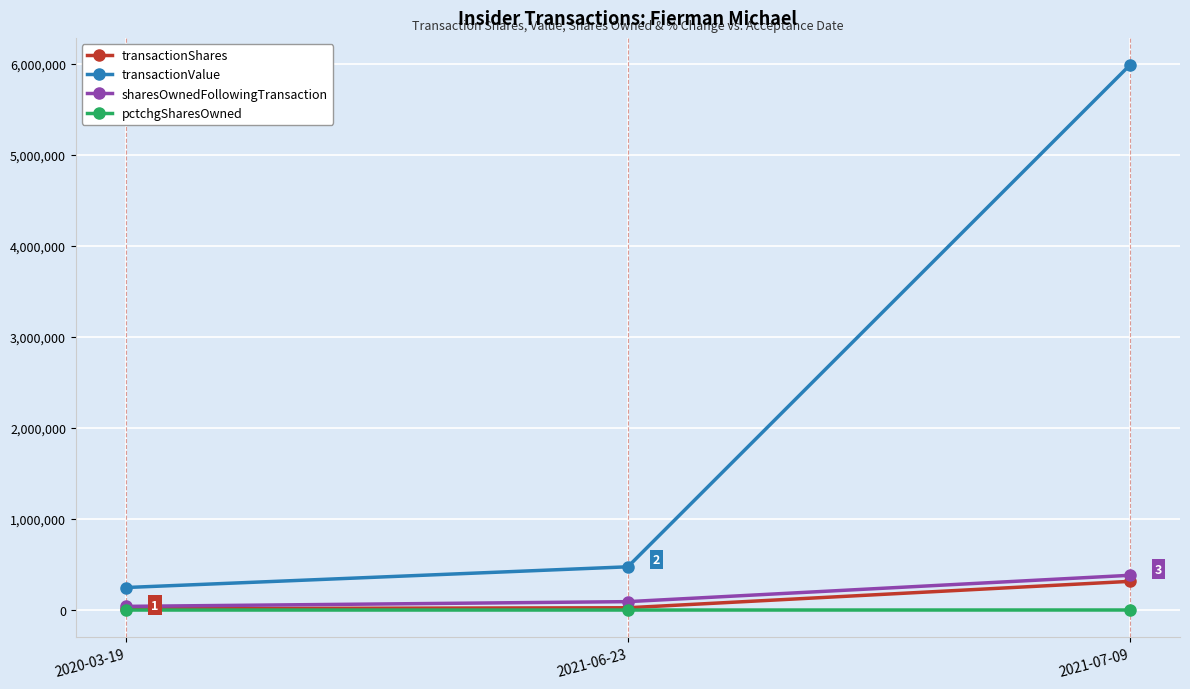

What is the difference between the transactionValue values at 2021-07-09 and 2021-06-23?

5510000